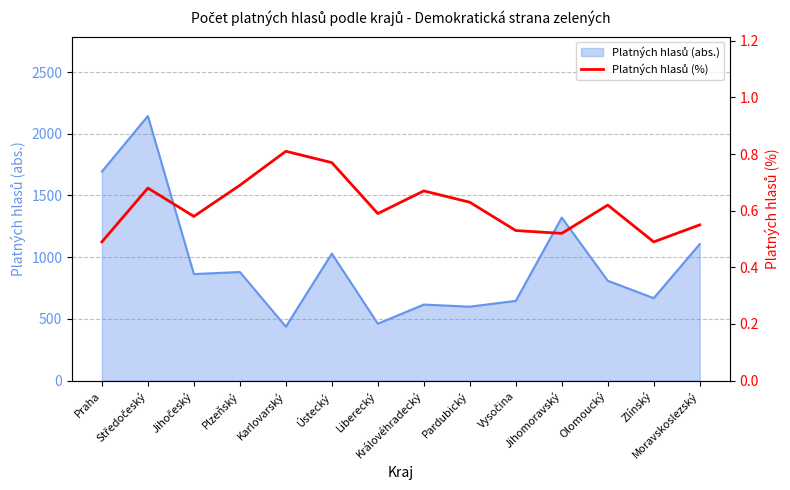

At which category does the data reach its first local valley?

Jihočeský